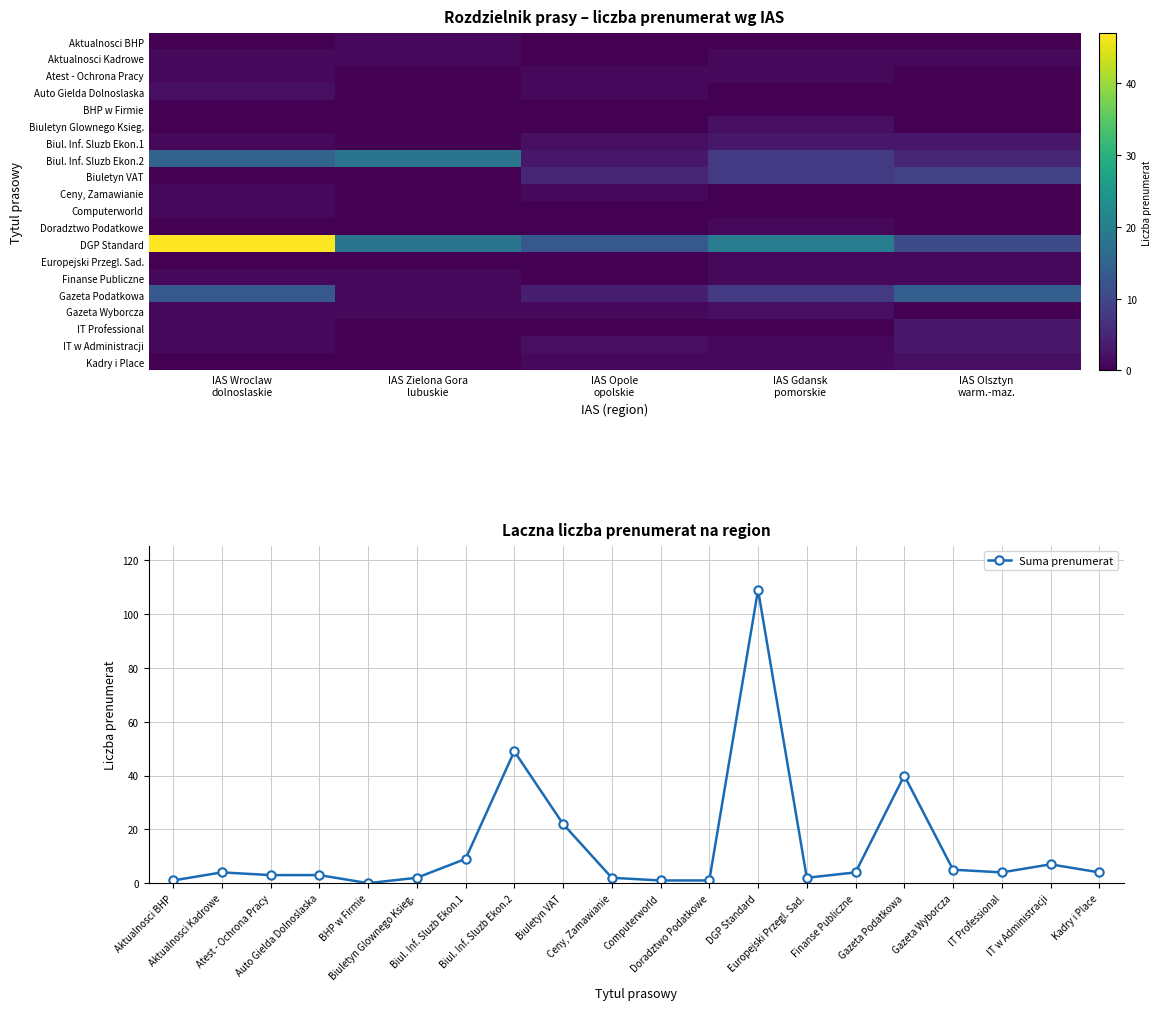

How many positive values does the Finanse Publiczne series have?

4